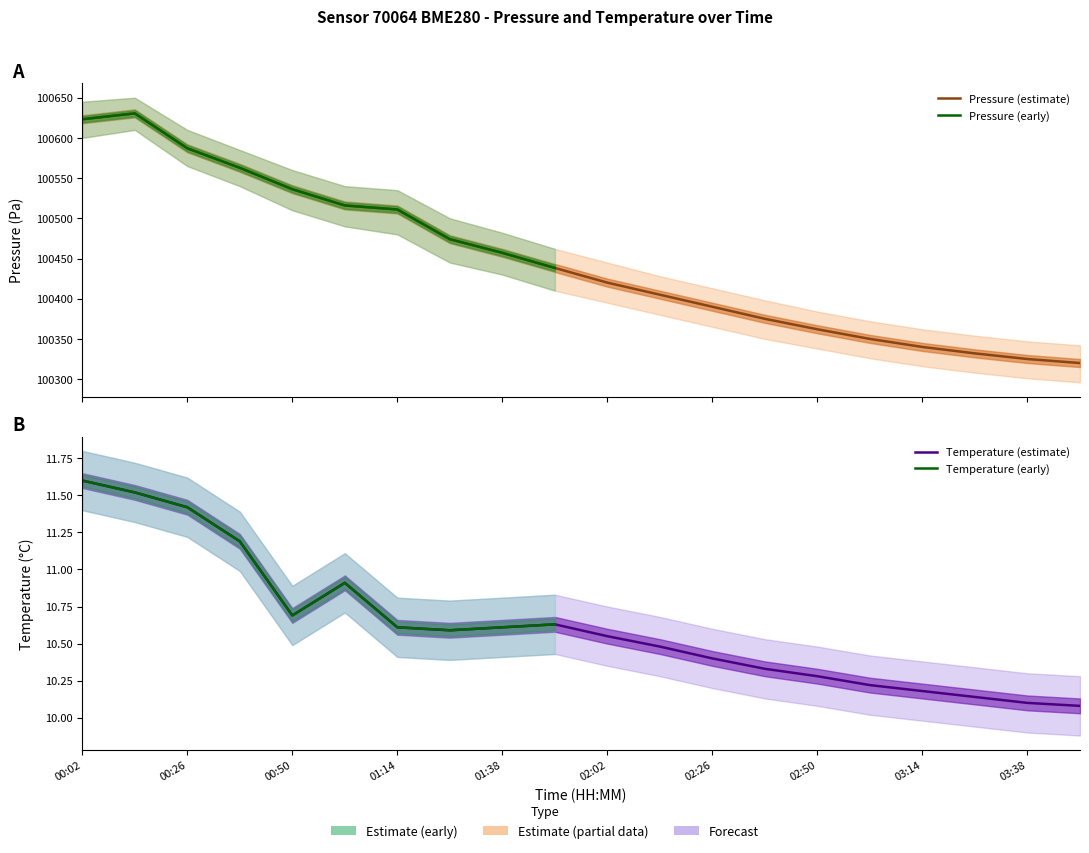

At which category is the sum across all series the highest?

00:14